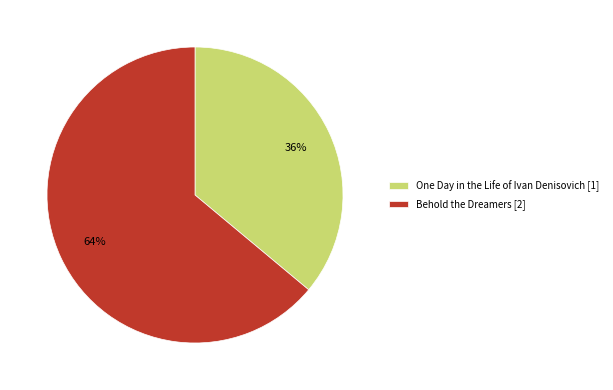

How many segments does this pie chart have?

2